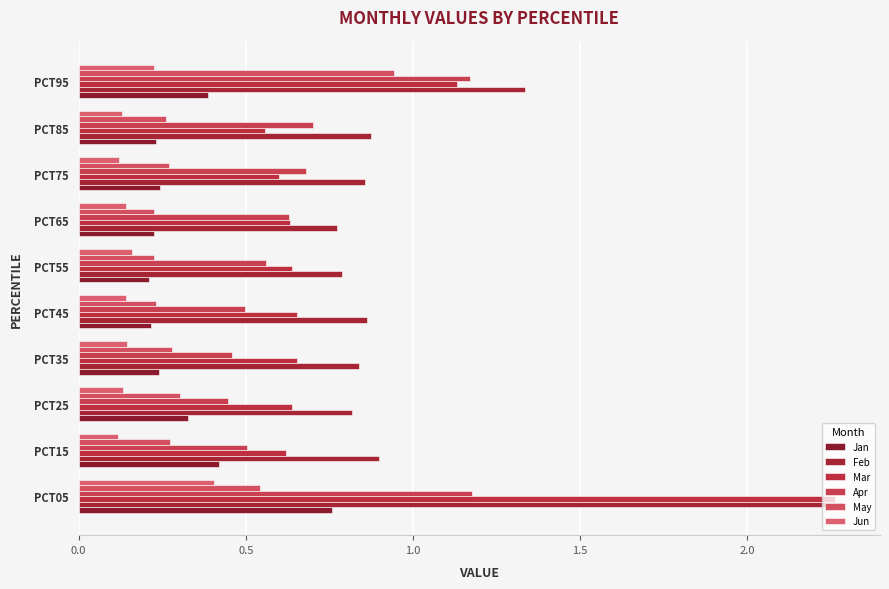

How many data points does each series have?

10